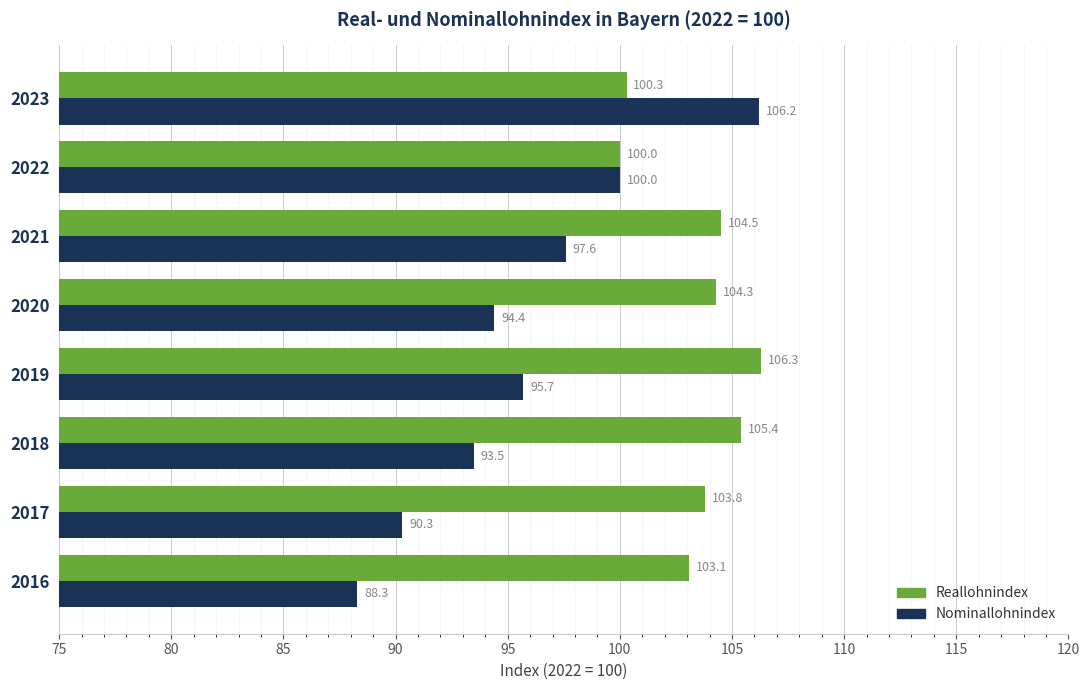

What is the lowest value of the Nominallohnindex series?

88.3